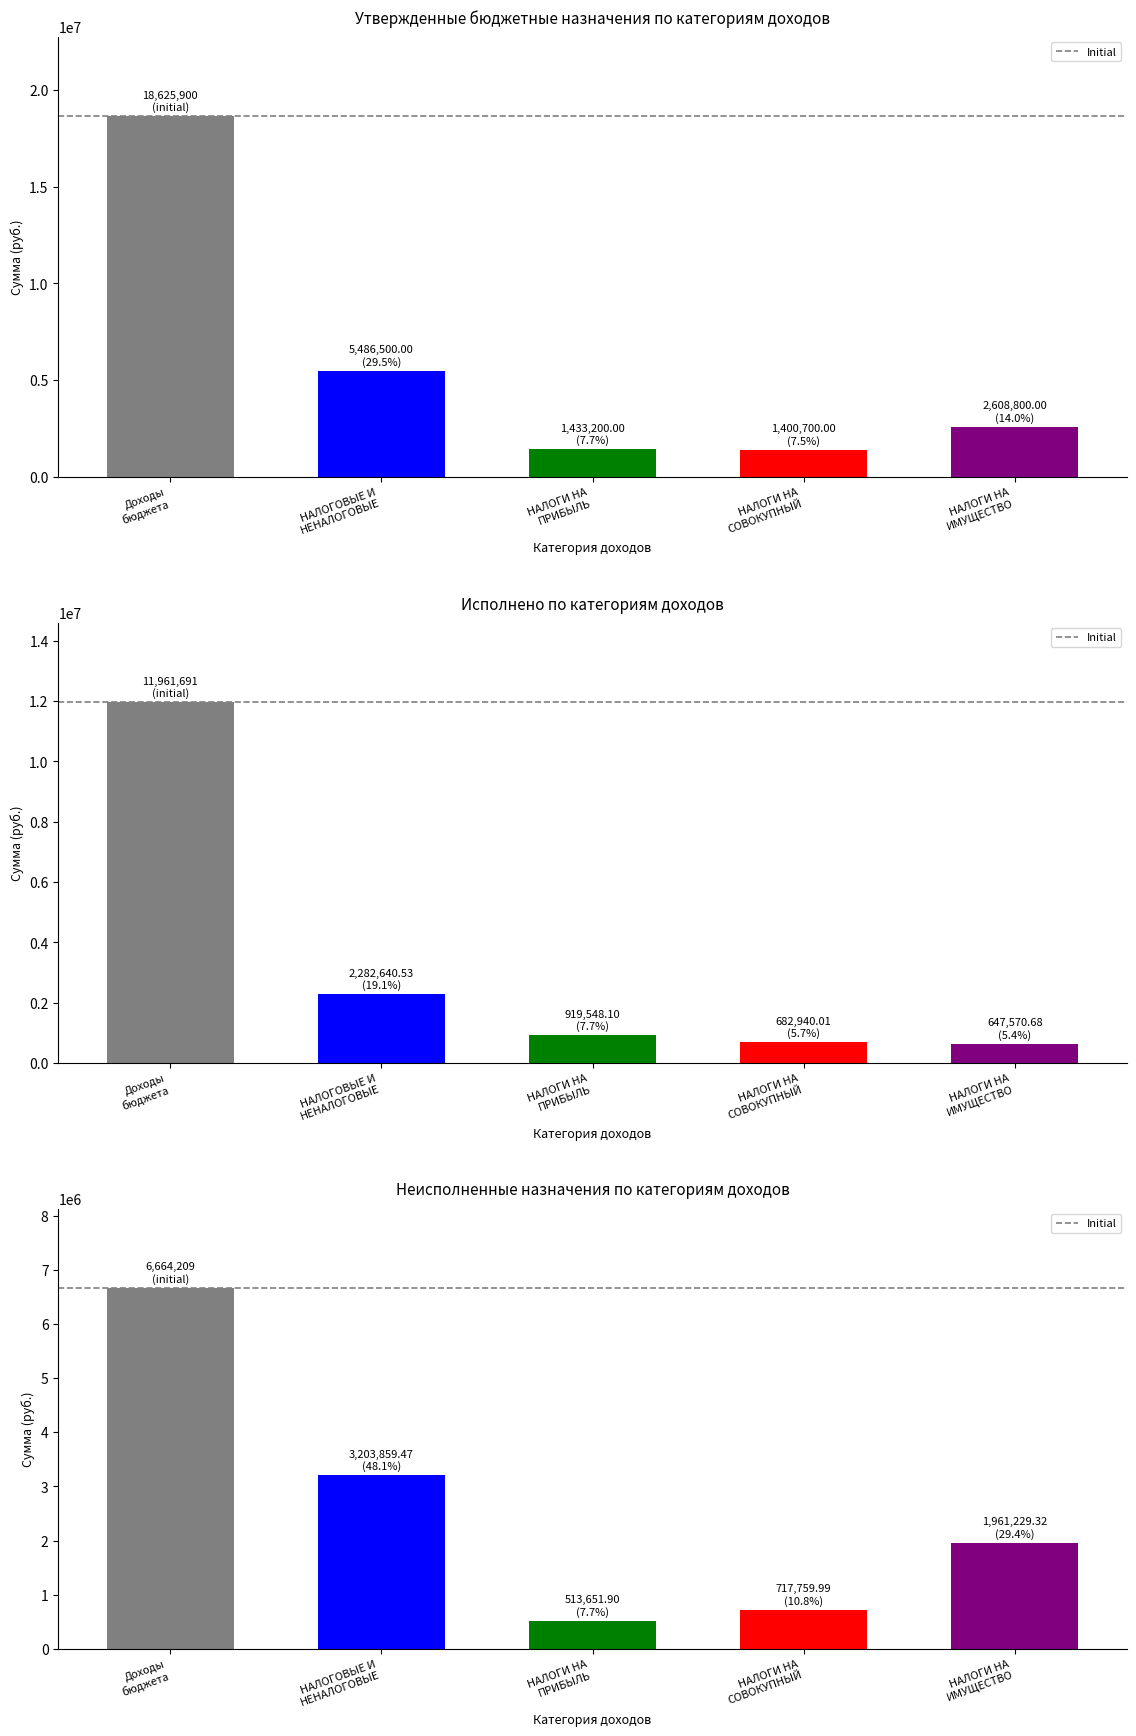

At which category is the sum across all series the highest?

Доходы бюджета